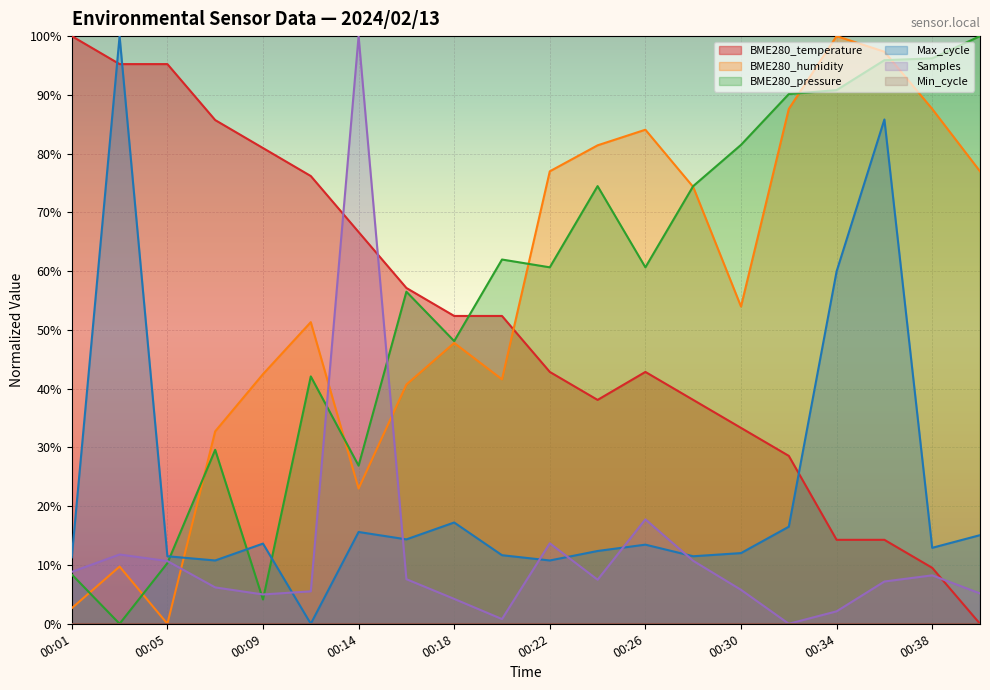

What is the value of the BME280_temperature point at the 18th from the left?

14.3